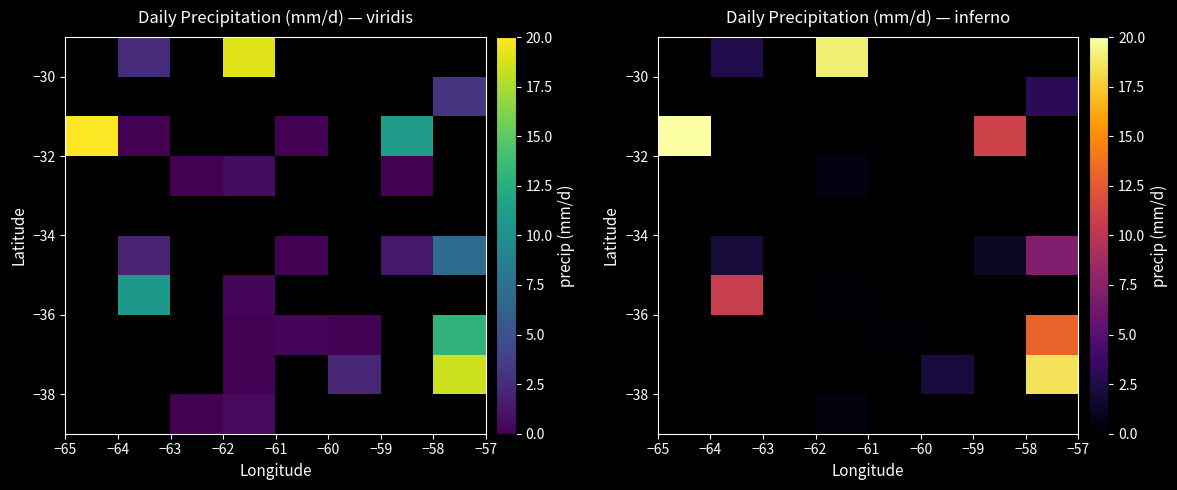

What is the greatest value displayed?

20.0